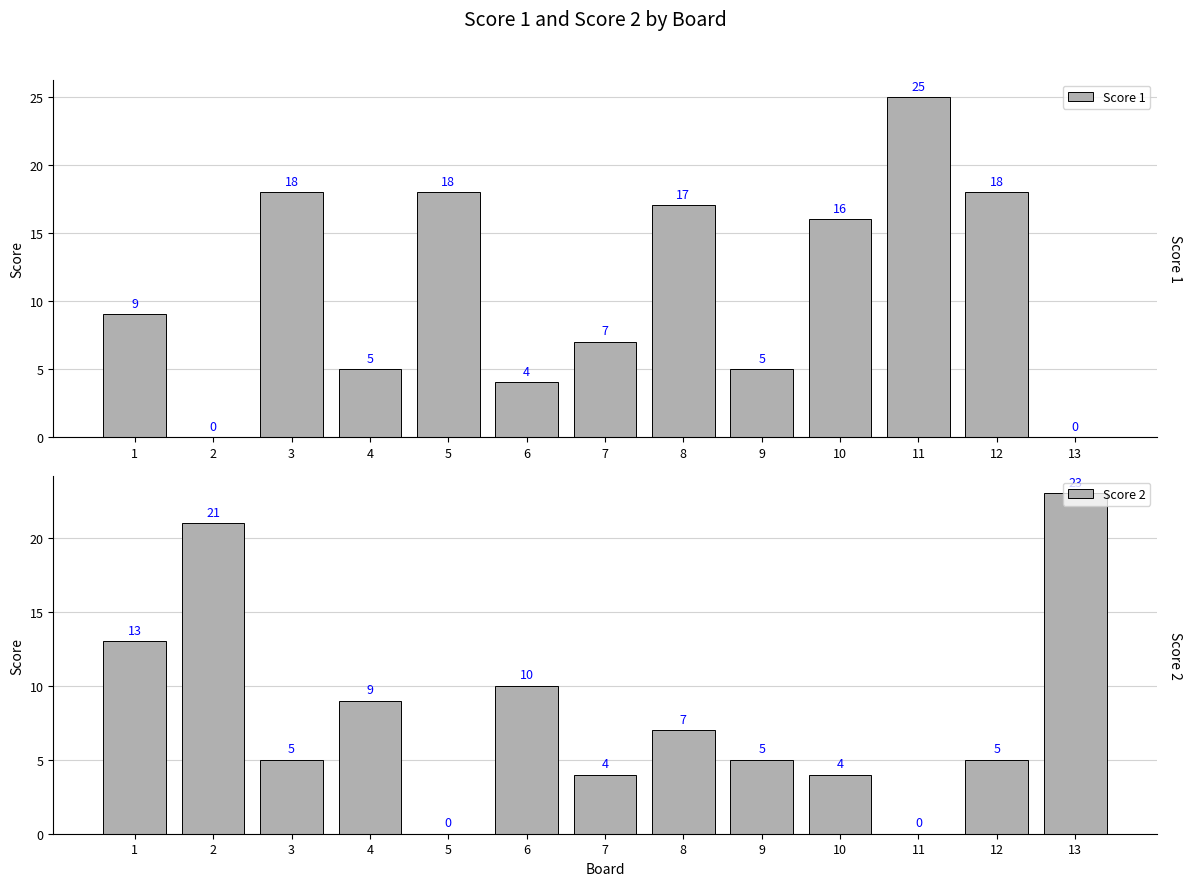

Which series has the largest range (max minus min)?

Score 1